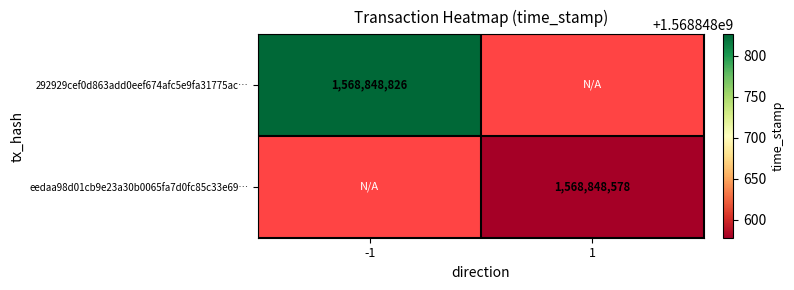

Rank the series by their maximum value, from lowest to highest.

eedaa98d01cb9e23a30b0065fa7d0fc85c33e69, 292929cef0d863add0eef674afc5e9fa31775ac